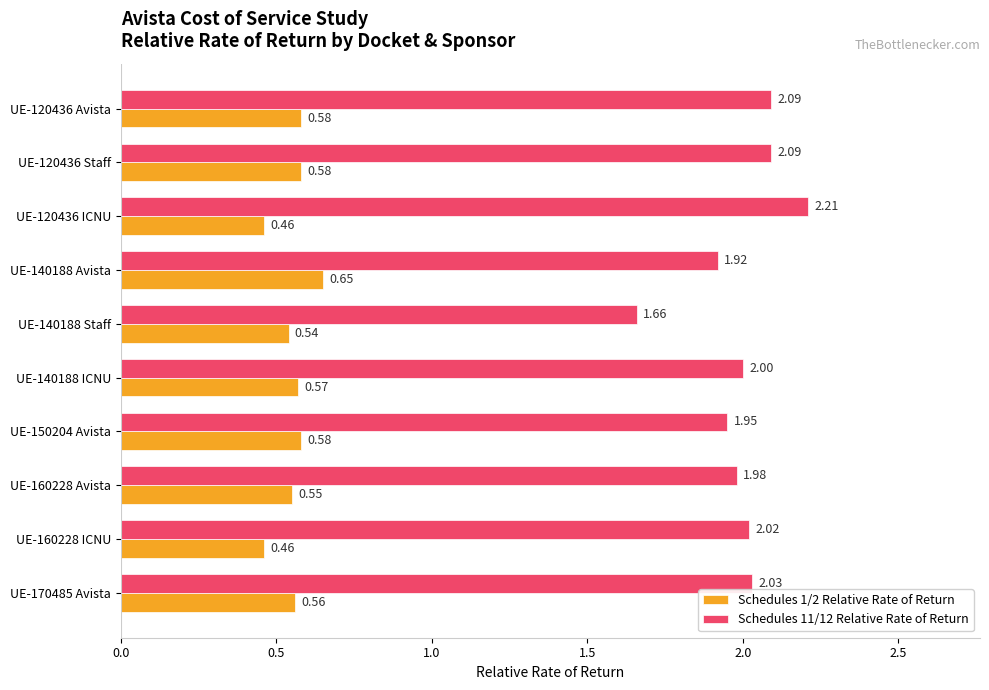

Count the Schedules 1/2 Relative Rate of Return values in the range 0 to 1.

10